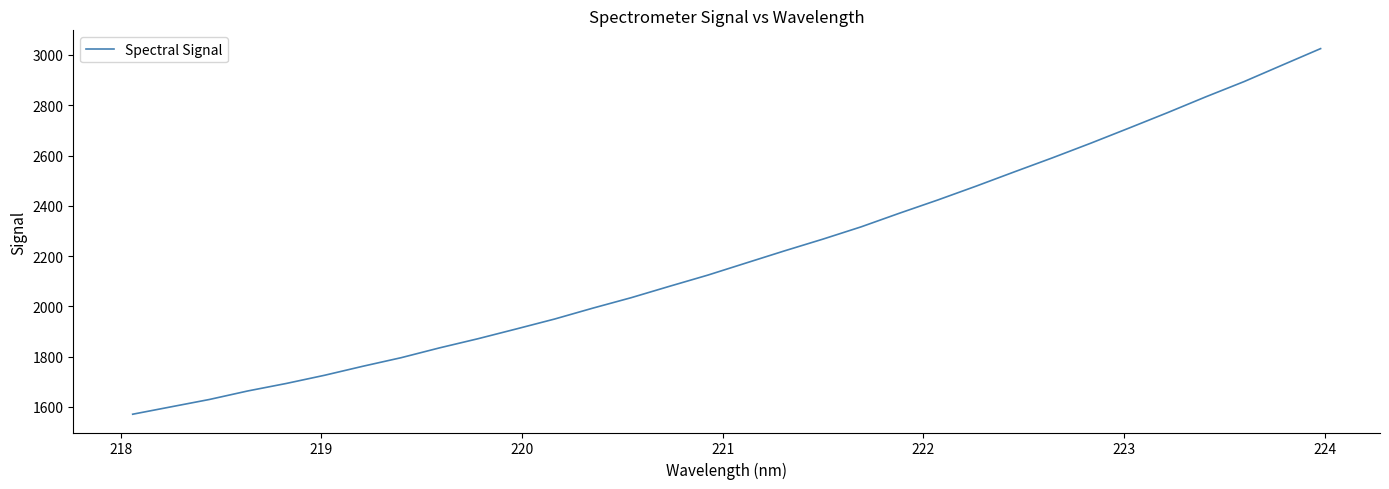

What is the maximum value shown in the chart?

3025.3